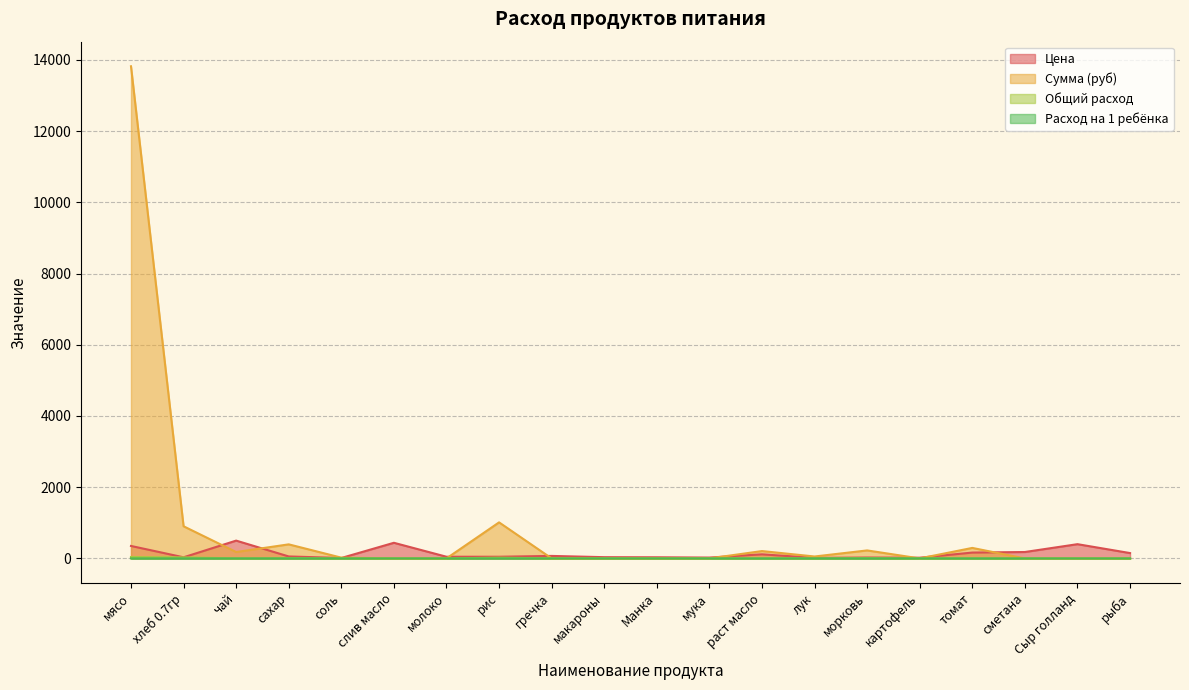

What is the difference between the highest and lowest values at гречка?

70.0